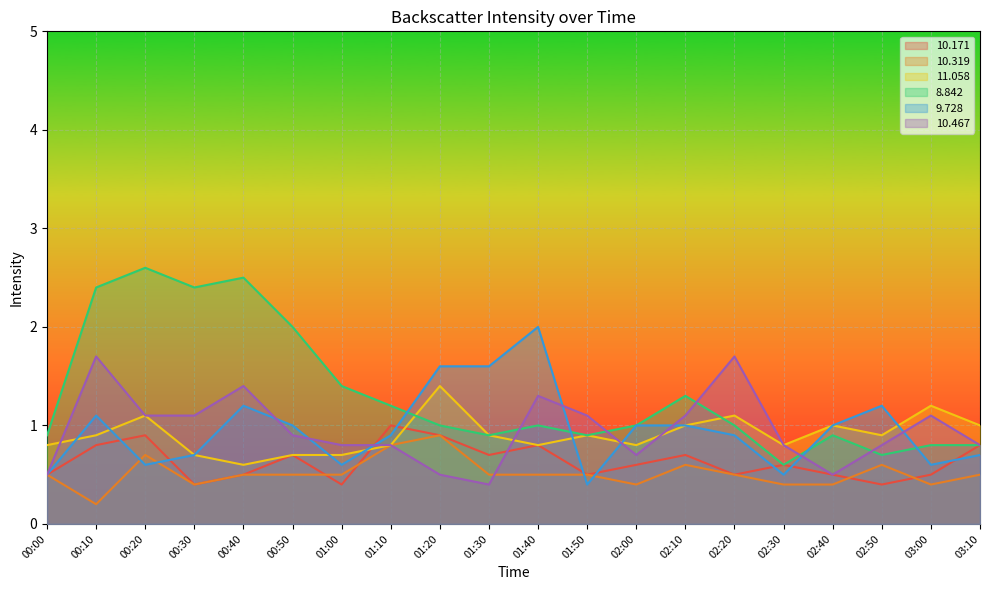

How many lines are shown in the chart?

6